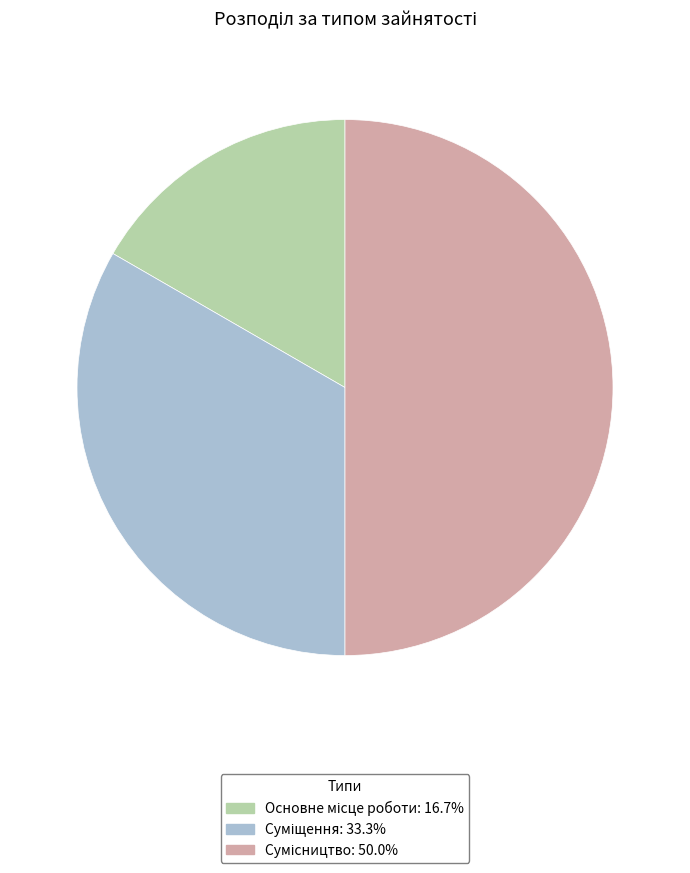

Count the number of slices in the pie.

3